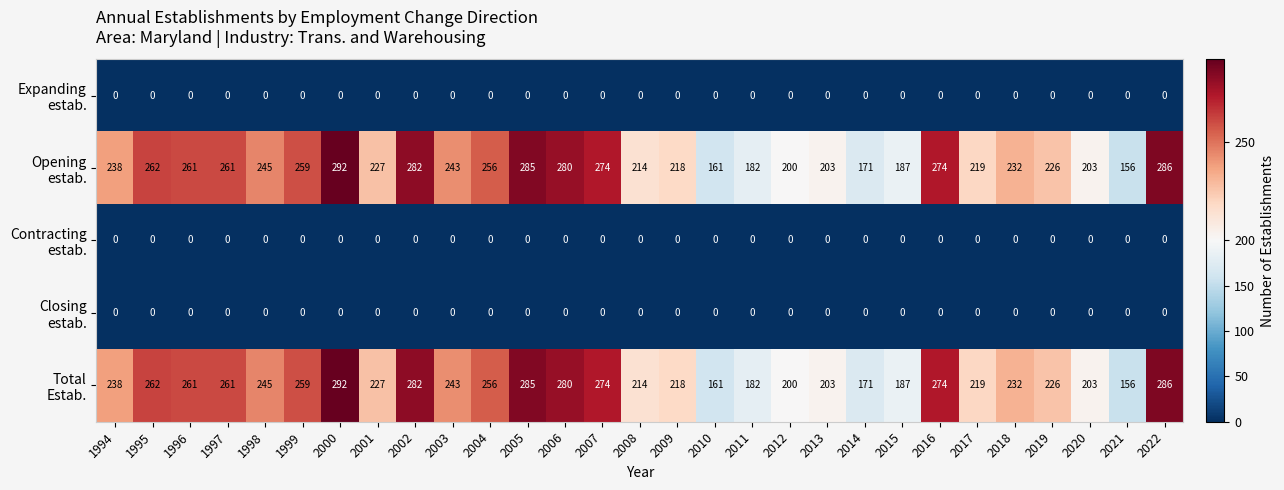

What is the total value across all series at 2014?

342